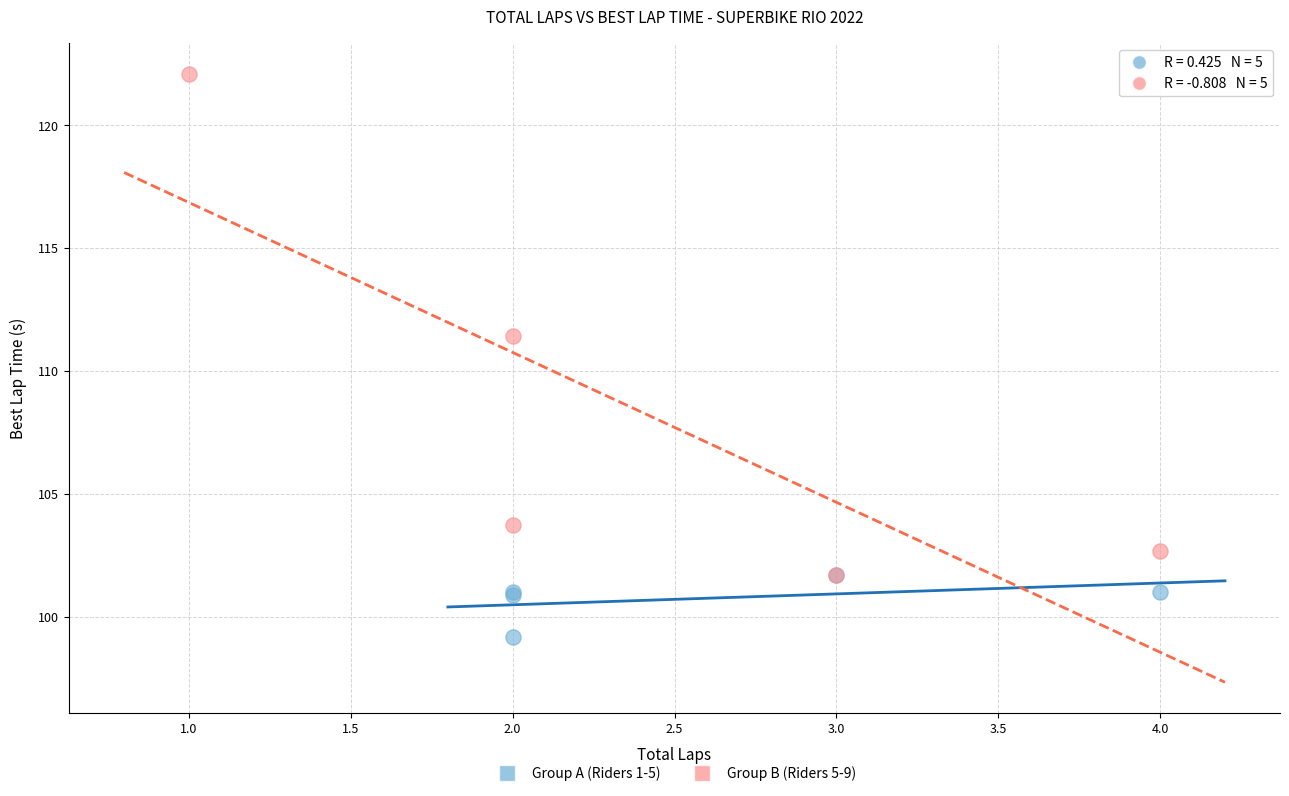

Which series contains the lowest Y value?

Group A (Riders 1-5)